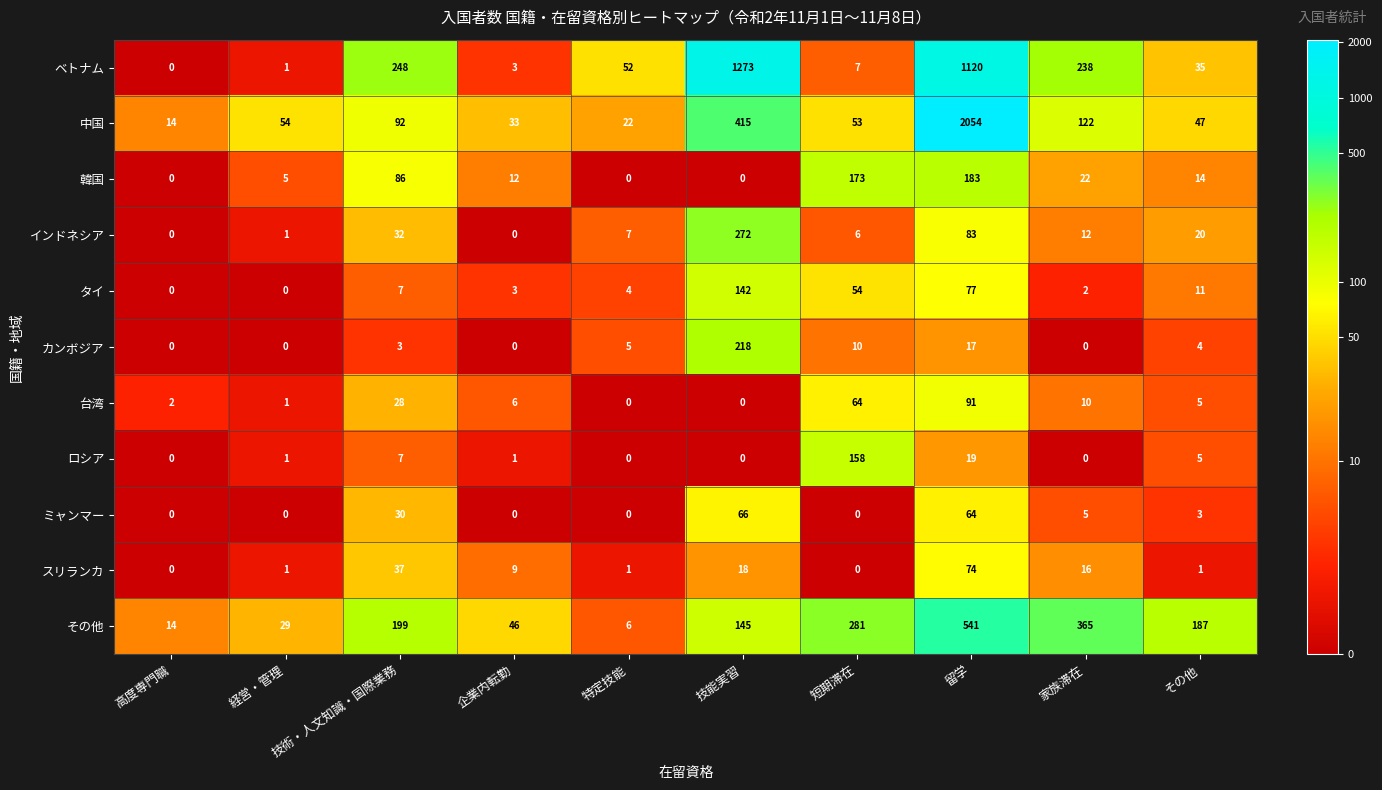

True or false: 中国 has a value of 20 at 高度専門職.

False